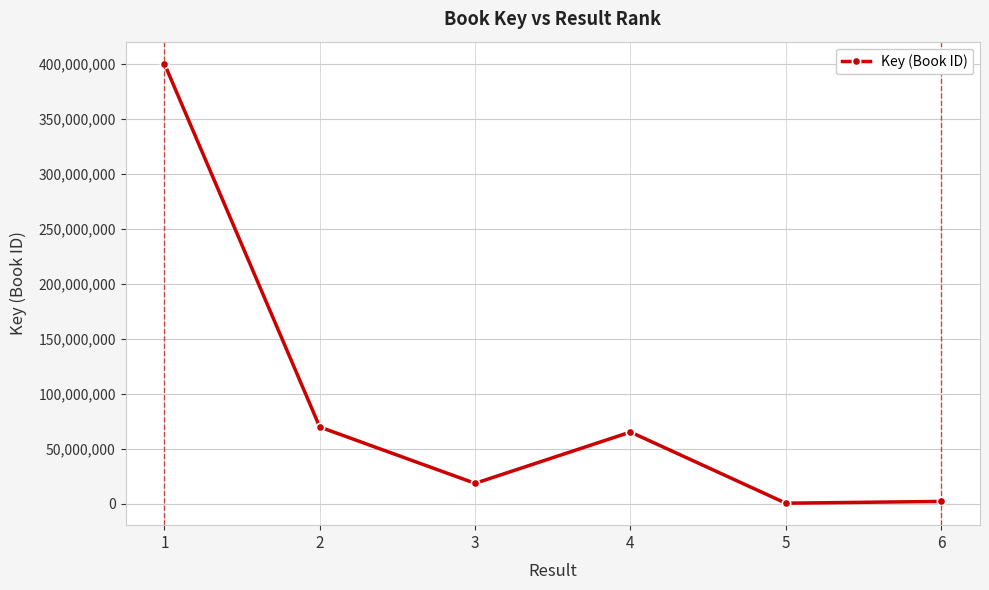

What value does the data have at 3, to the nearest 10?

18388530